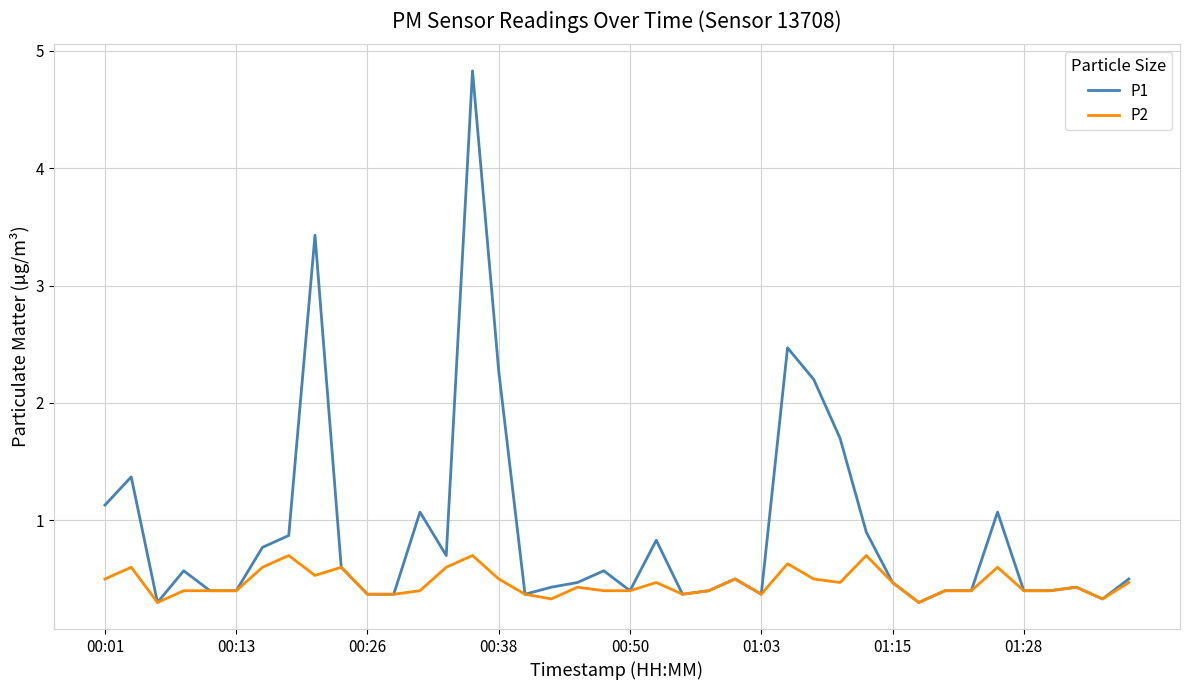

Which series has the largest total across all categories?

P1